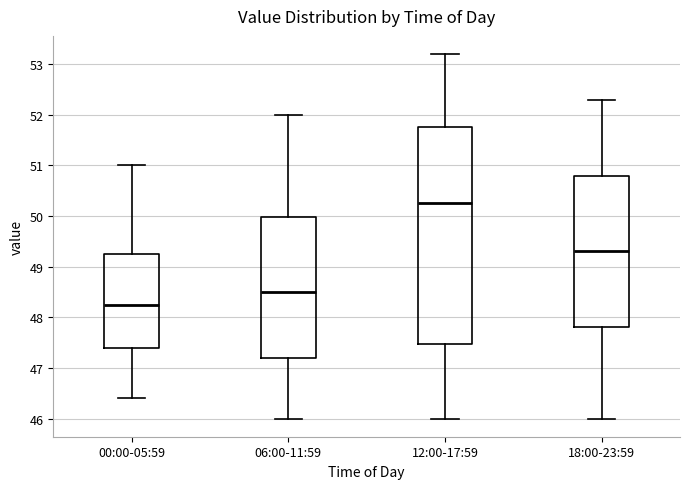

Where is the lower edge of the box for 00:00-05:59 on the y-axis? The values are not printed on the chart, so give them approximately, as read against the axis.

47.4